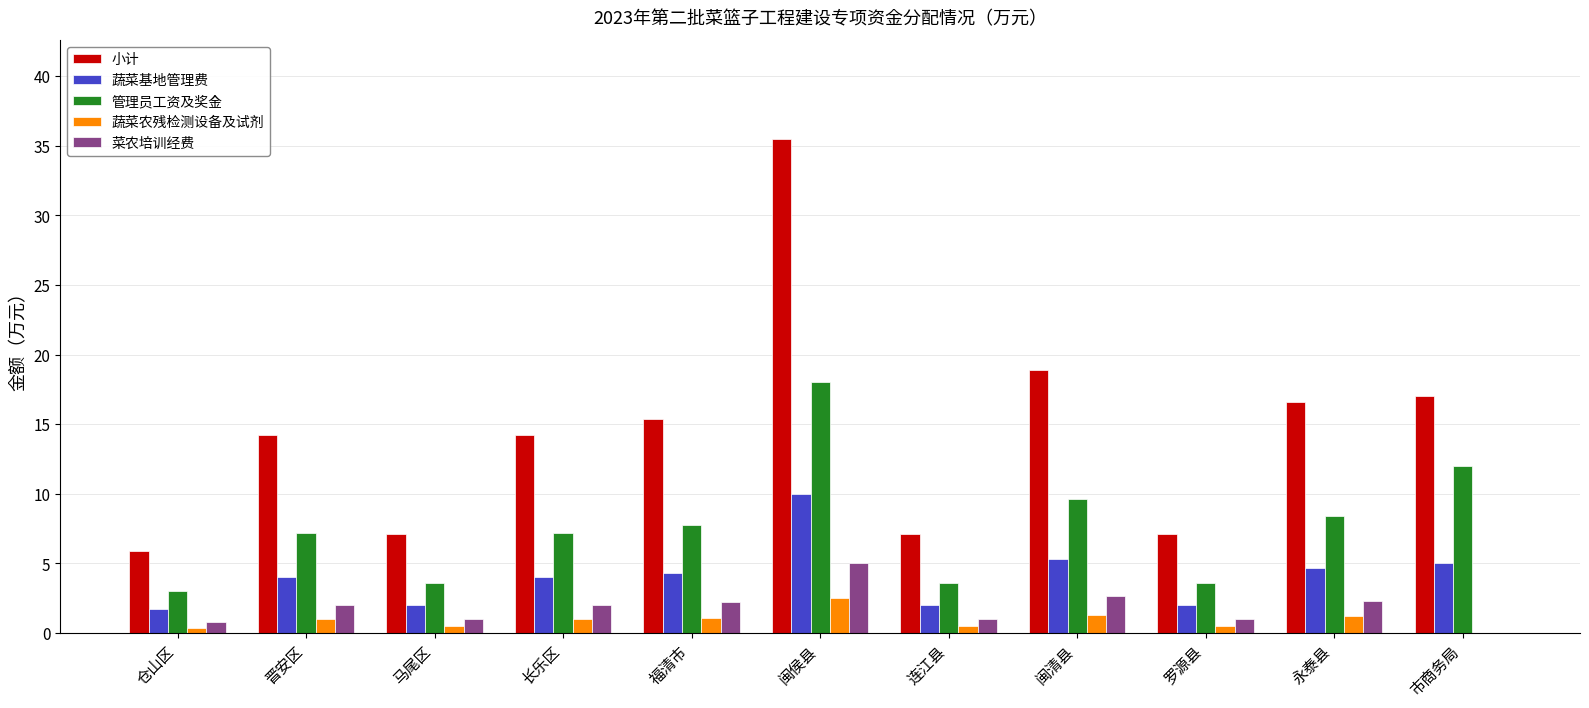

What is the sum of all 菜农培训经费 values?

20.0